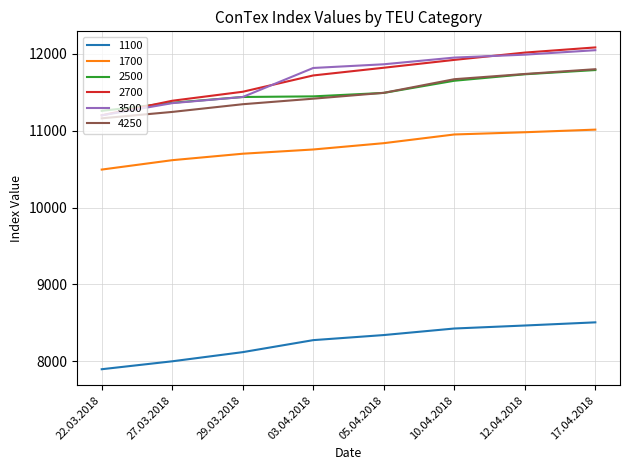

What value does the 4250 series have at 22.03.2018, to the nearest 10?

11160